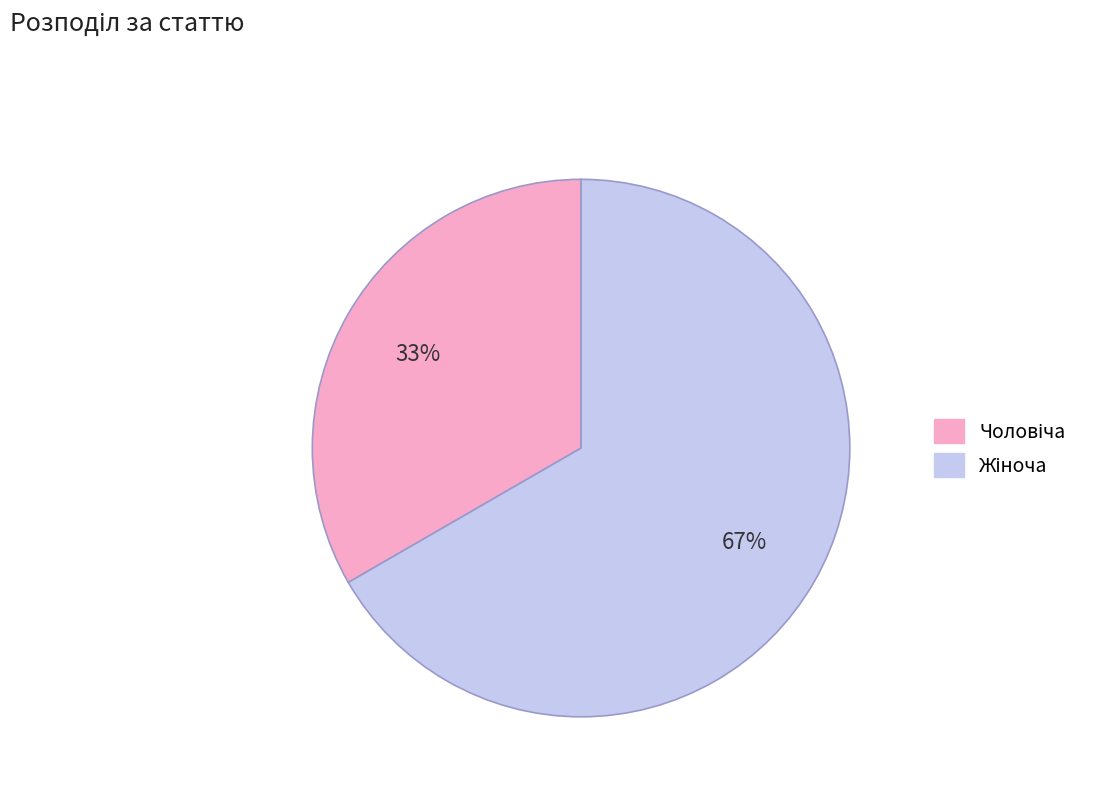

Is there any slice that represents more than half of the pie?

Yes